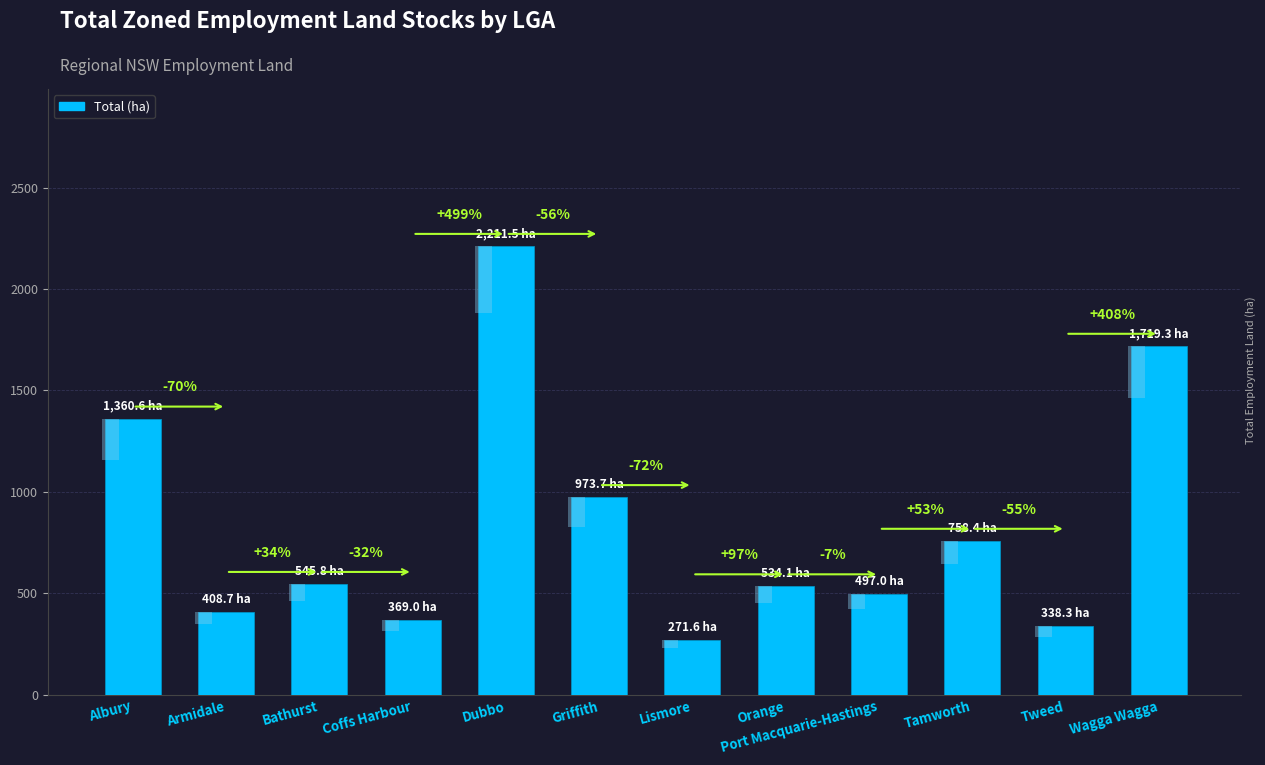

What is the sum of all values?

9988.0